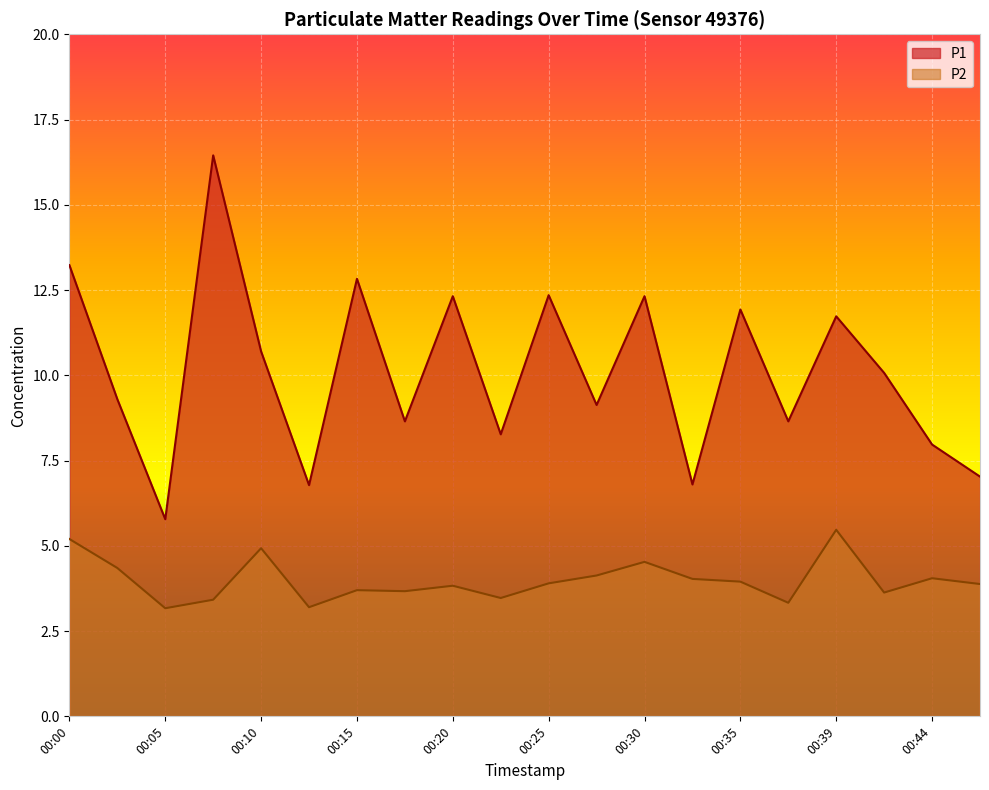

What is the sum of all P2 values?

79.8